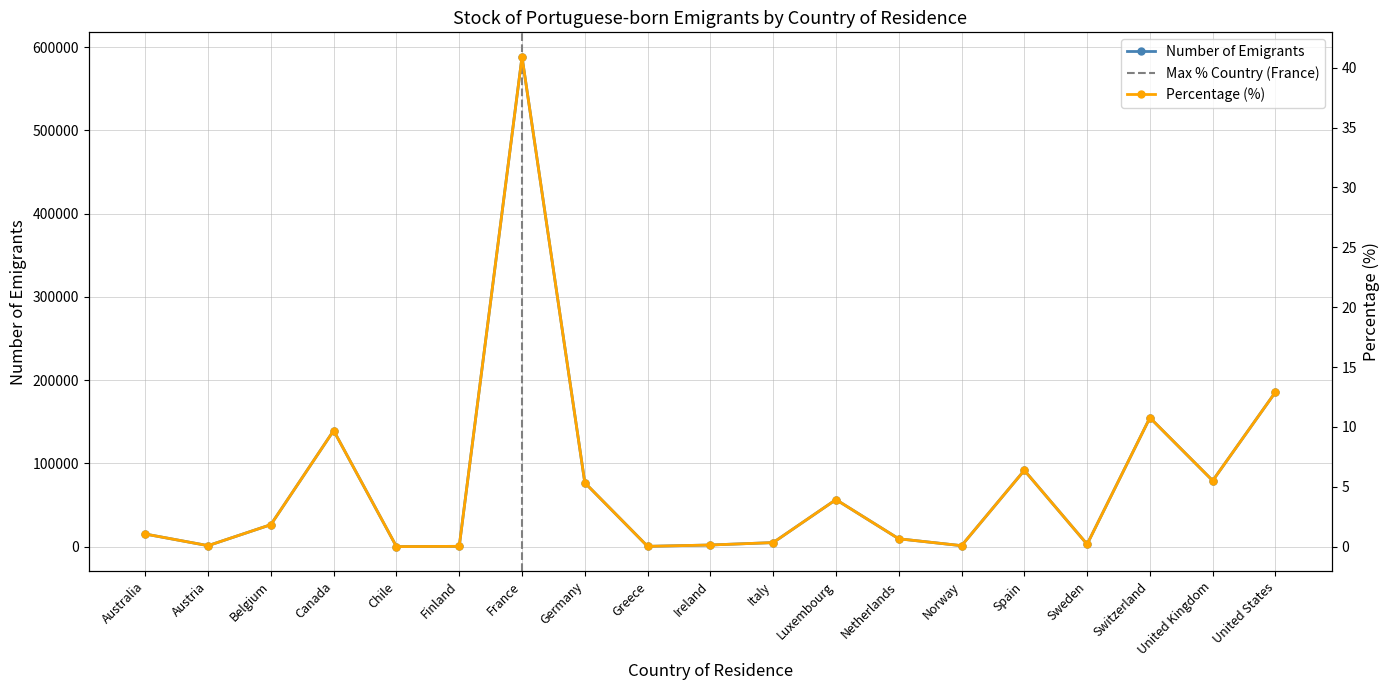

List the series in order of their overall mean, lowest first.

Percentage, Number (thousands)